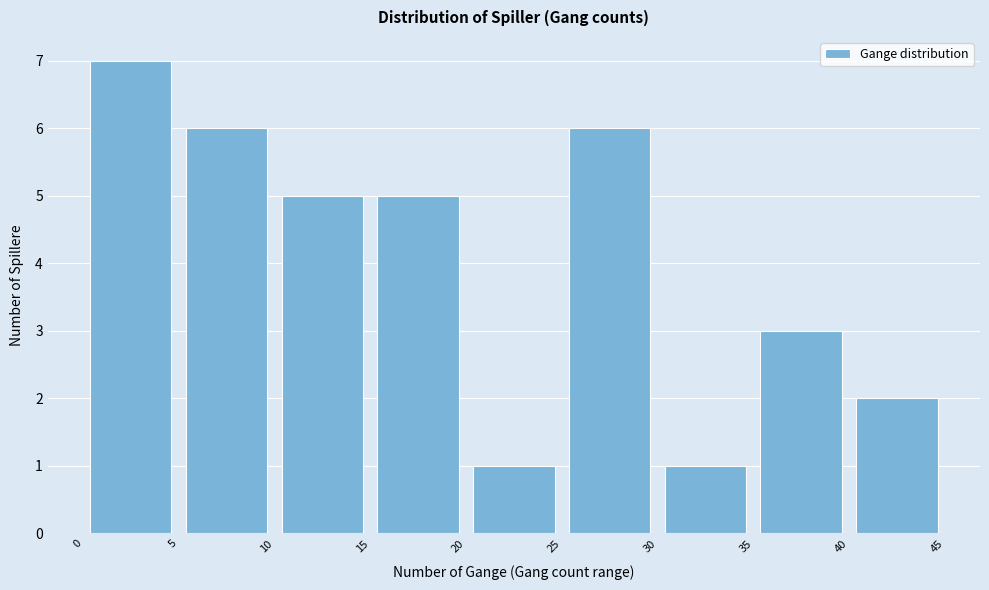

What is the height of the bar covering 15 to 20 on the x-axis? The values are not printed on the chart, so give them approximately, as read against the axis.

5